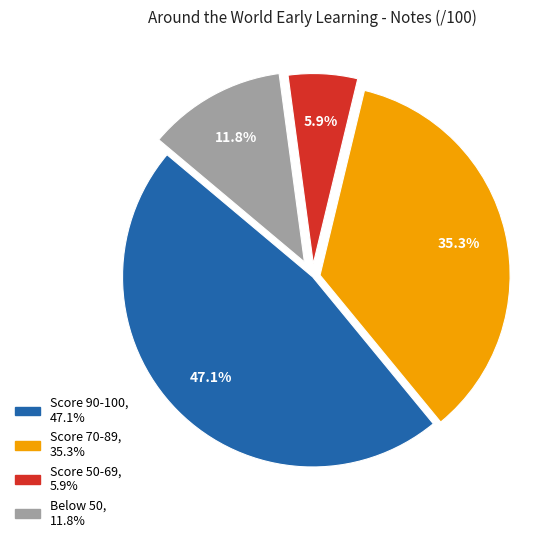

Is there a majority slice in this chart?

No